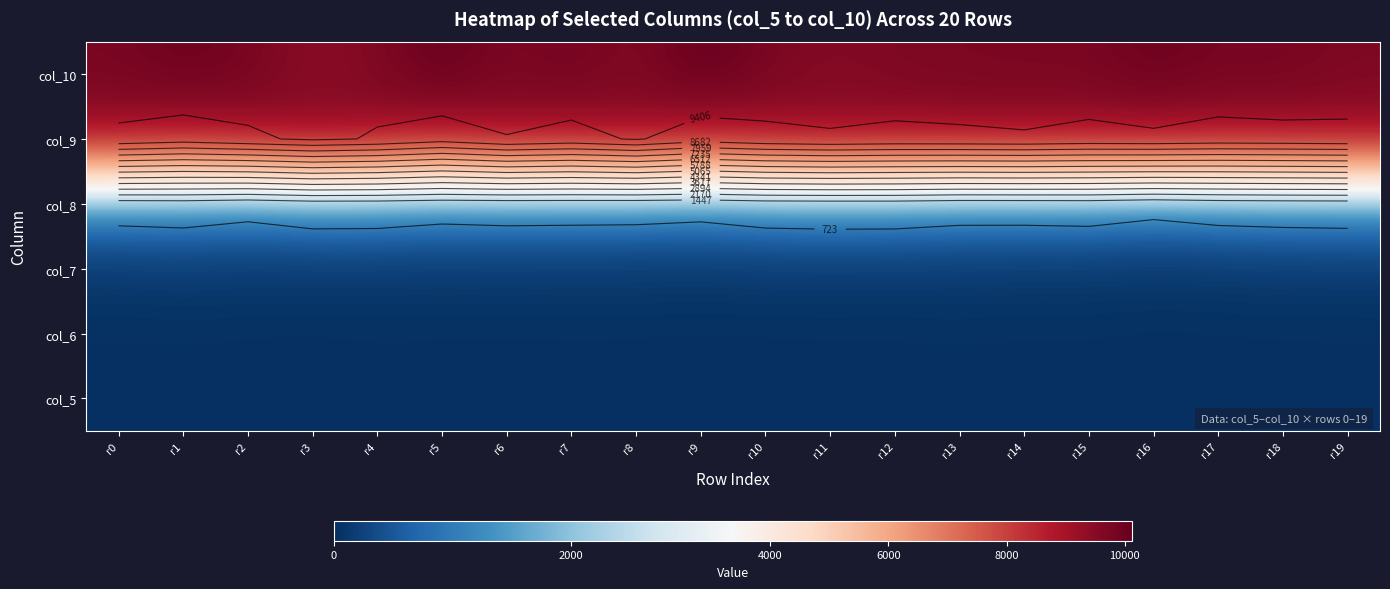

True or false: col_7 has a value of 128 at r6.

True